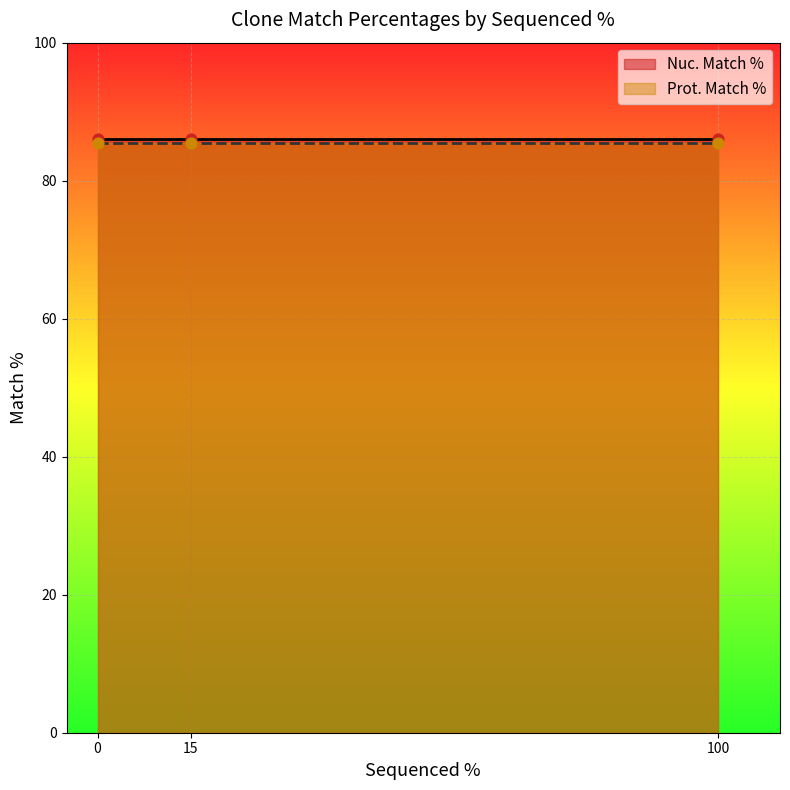

Which series reaches the maximum Y coordinate?

Nuc. Match %